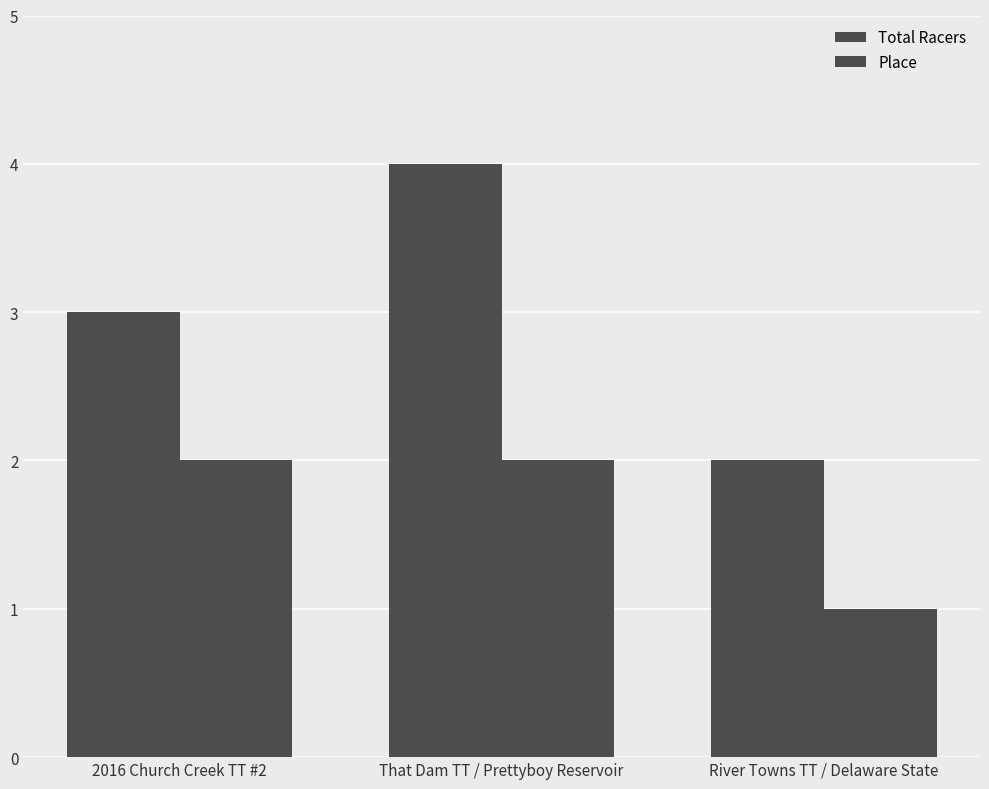

How many values in the Total Racers series are below 3?

1